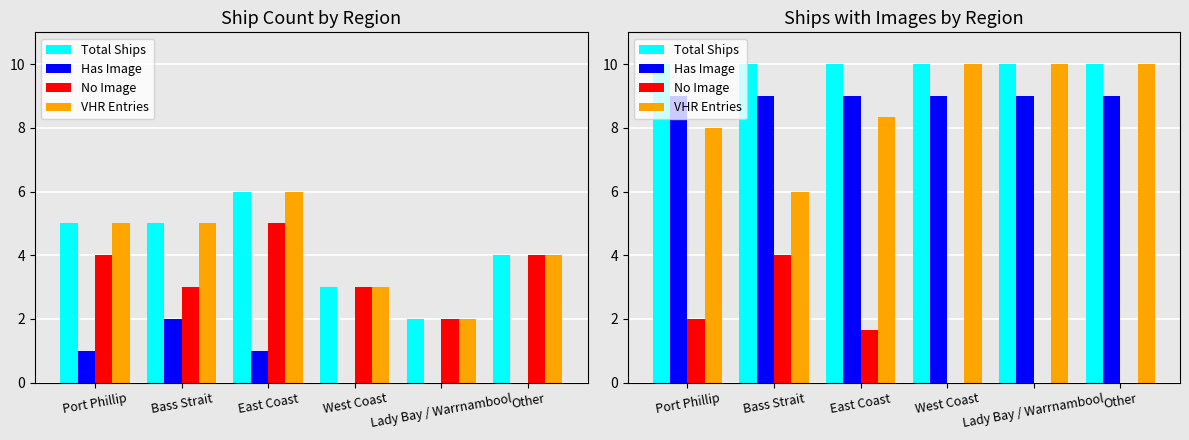

Is the value of Has Image at Lady Bay / Warrnambool greater than the value of VHR Entries at Other?

No